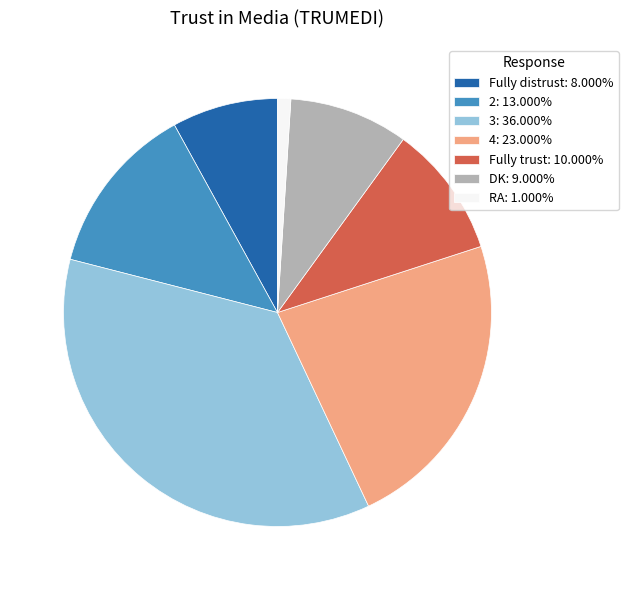

The RA slice represents 1% of the pie. True or false?

True